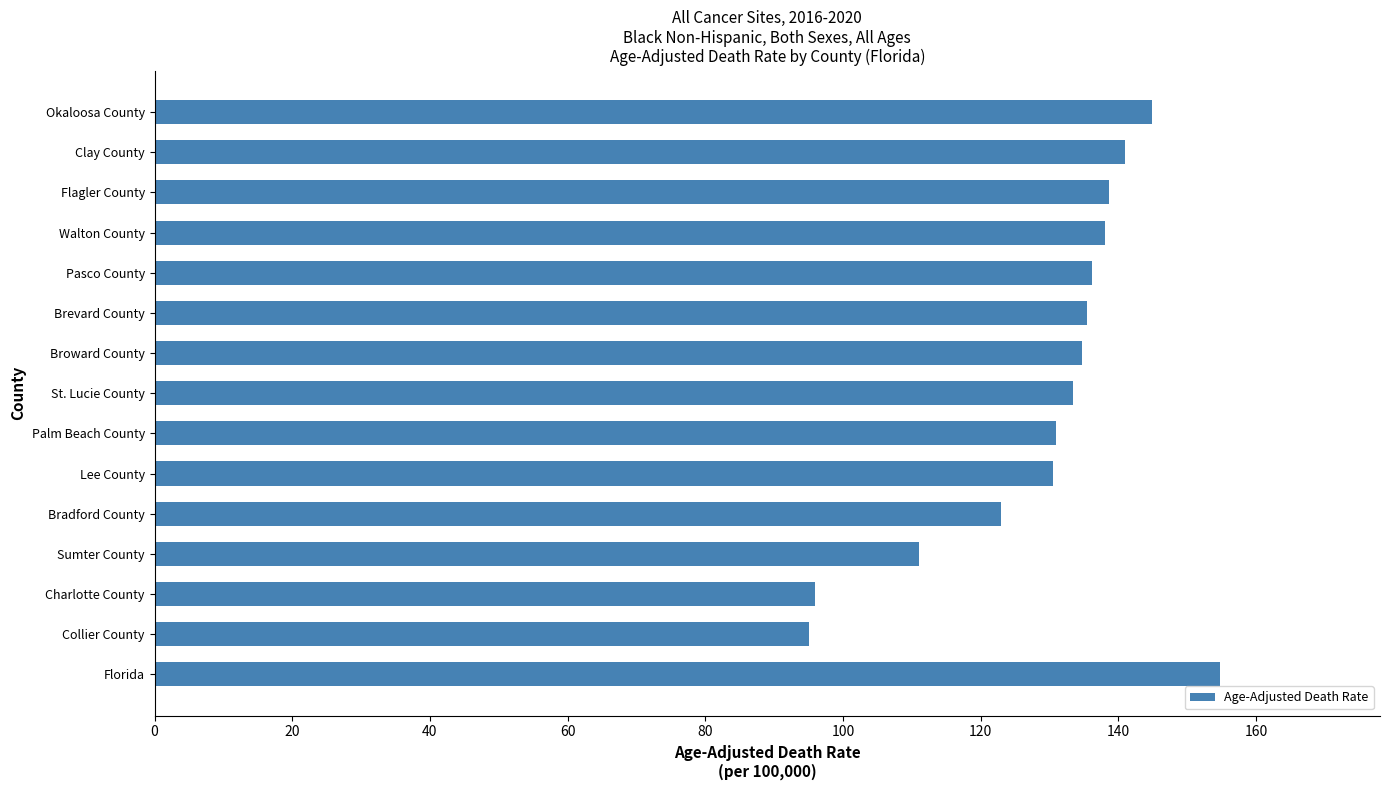

The value at Bradford County is 123.0. True or false?

True